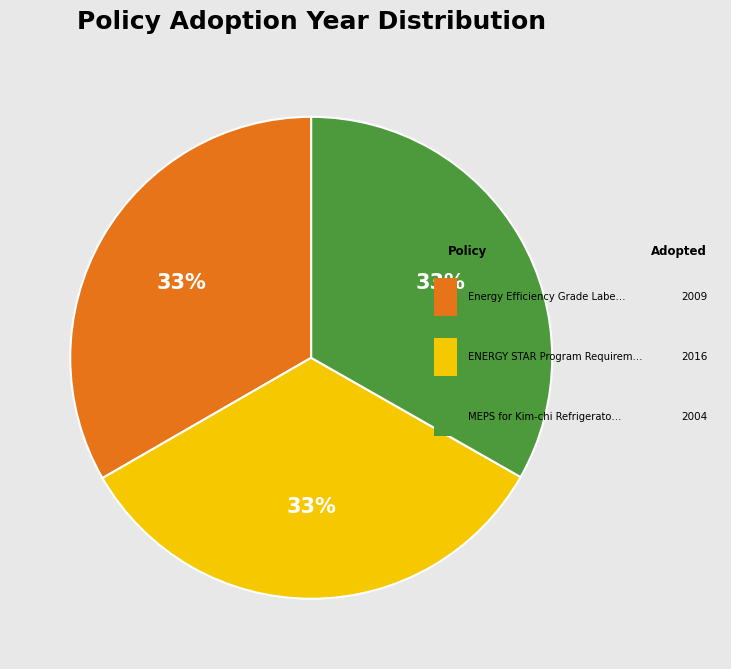

Is there any slice that represents more than half of the pie?

No